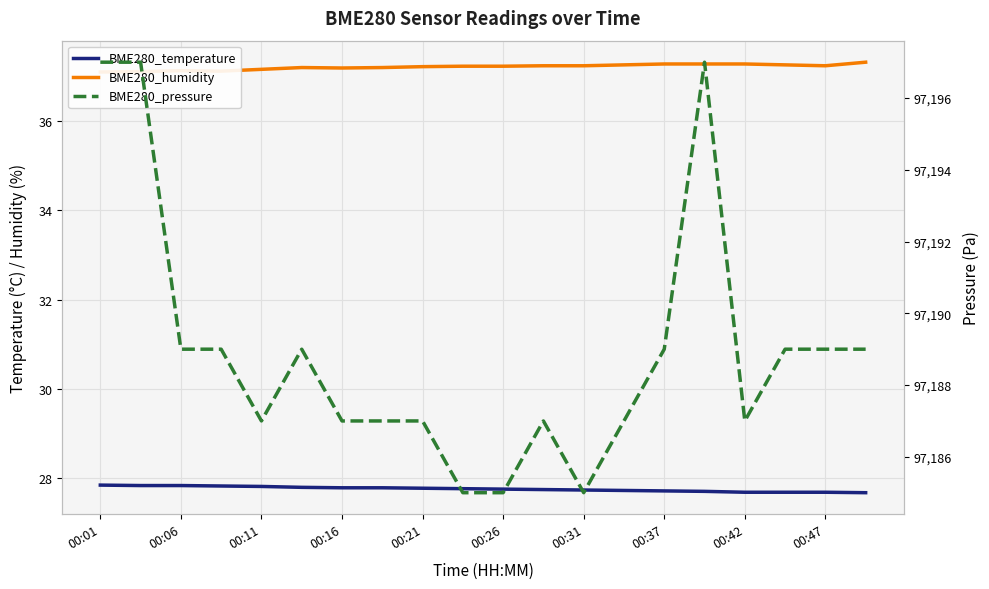

Rank the series at 00:26 from highest to lowest value.

BME280_pressure, BME280_humidity, BME280_temperature